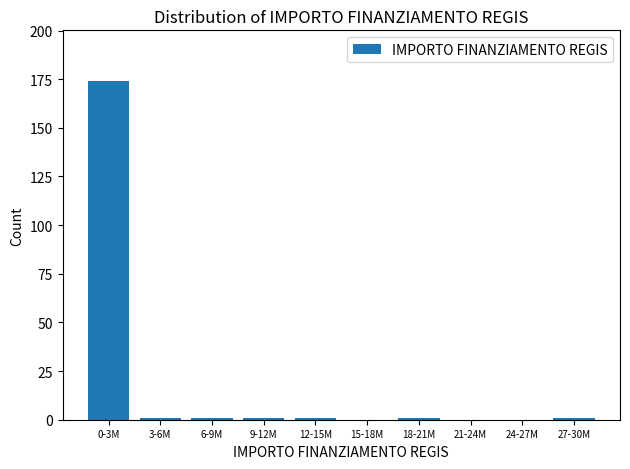

Reading right to left, transcribe all the data shown in this chart.

27-30M=1	24-27M=0	21-24M=0	18-21M=1	15-18M=0	12-15M=1	9-12M=1	6-9M=1	3-6M=1	0-3M=174